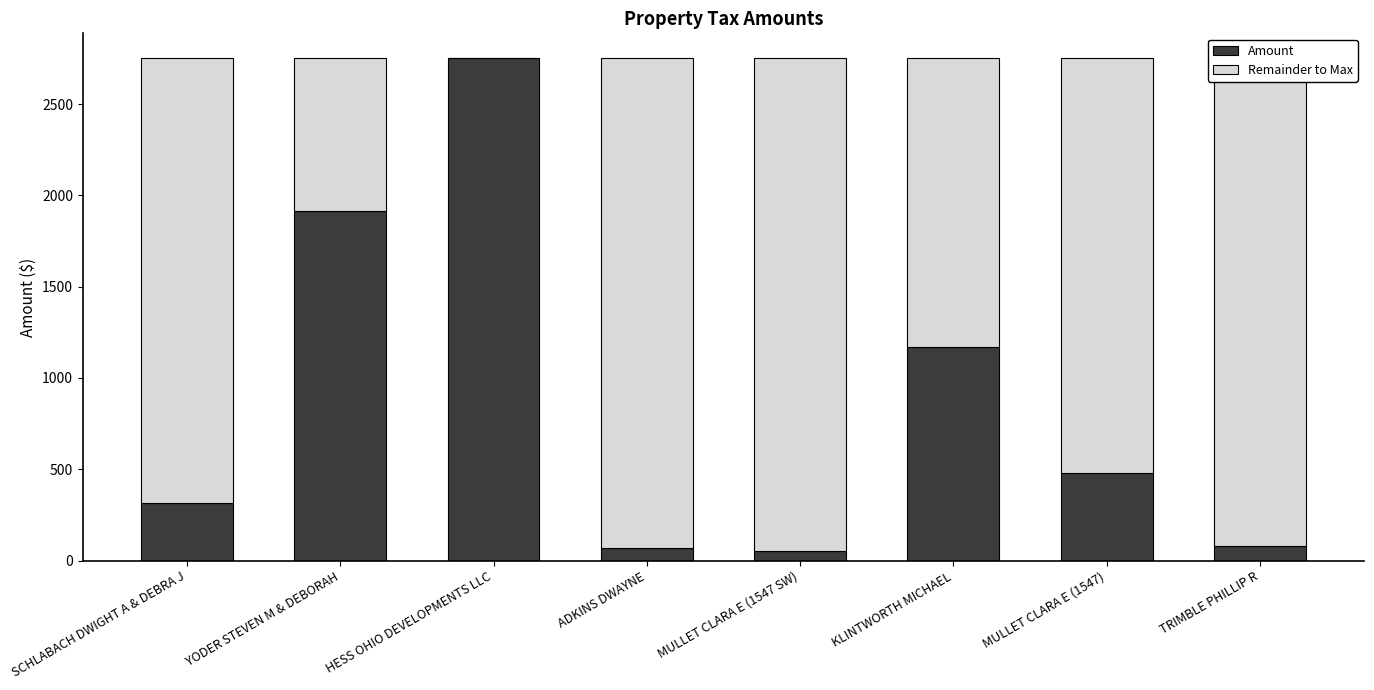

Count the number of categories in the chart.

8